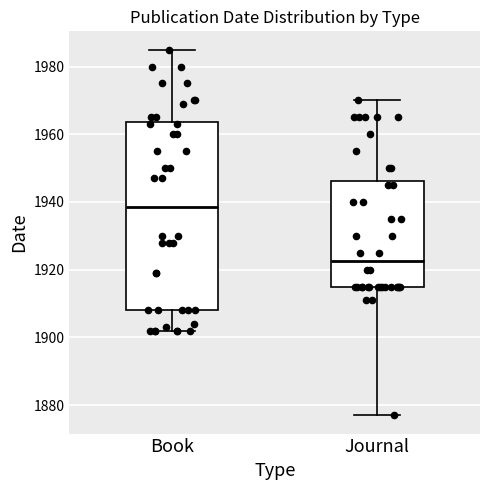

Which box's median line is the highest?

Book